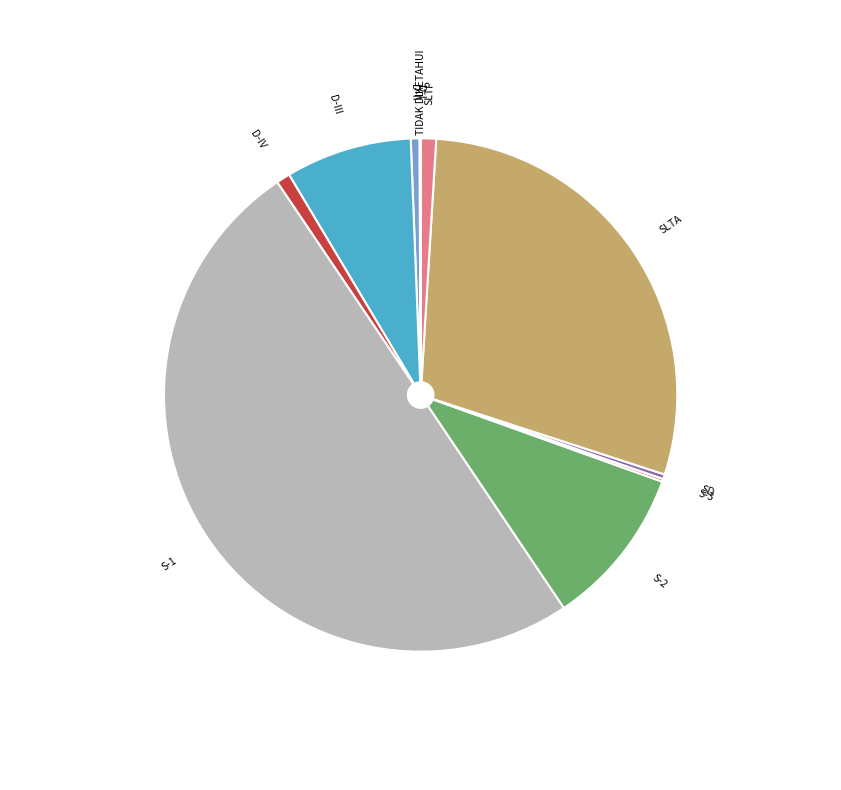

Is the sum of SLTP and S-2 greater than half?

No